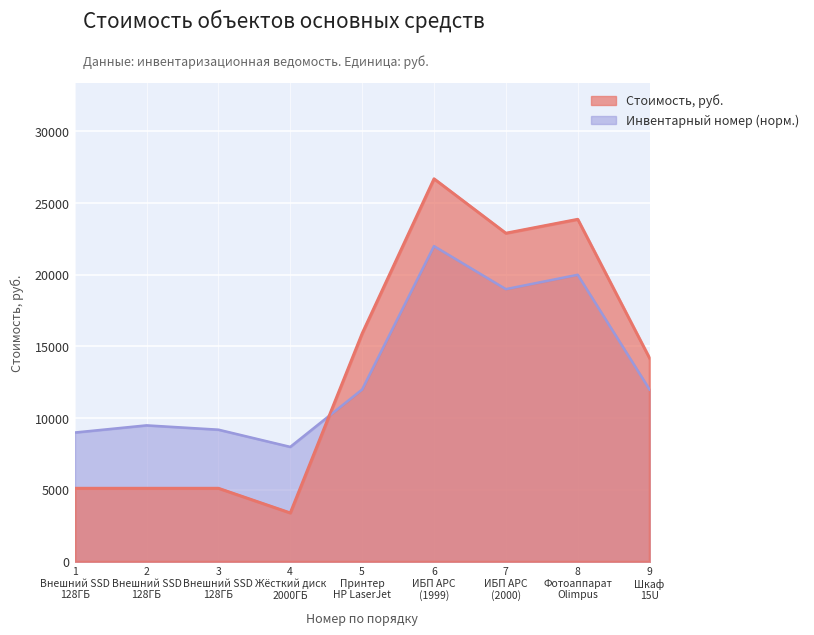

List the labels in order of value, largest first.

6 ИБП APC (1999), 8 Фотоаппарат Olimpus, 7 ИБП APC (2000), 5 Принтер HP LaserJet, 9 Шкаф 15U, 1 Внешний SSD 128ГБ, 2 Внешний SSD 128ГБ, 3 Внешний SSD 128ГБ, 4 Жёсткий диск 2000ГБ